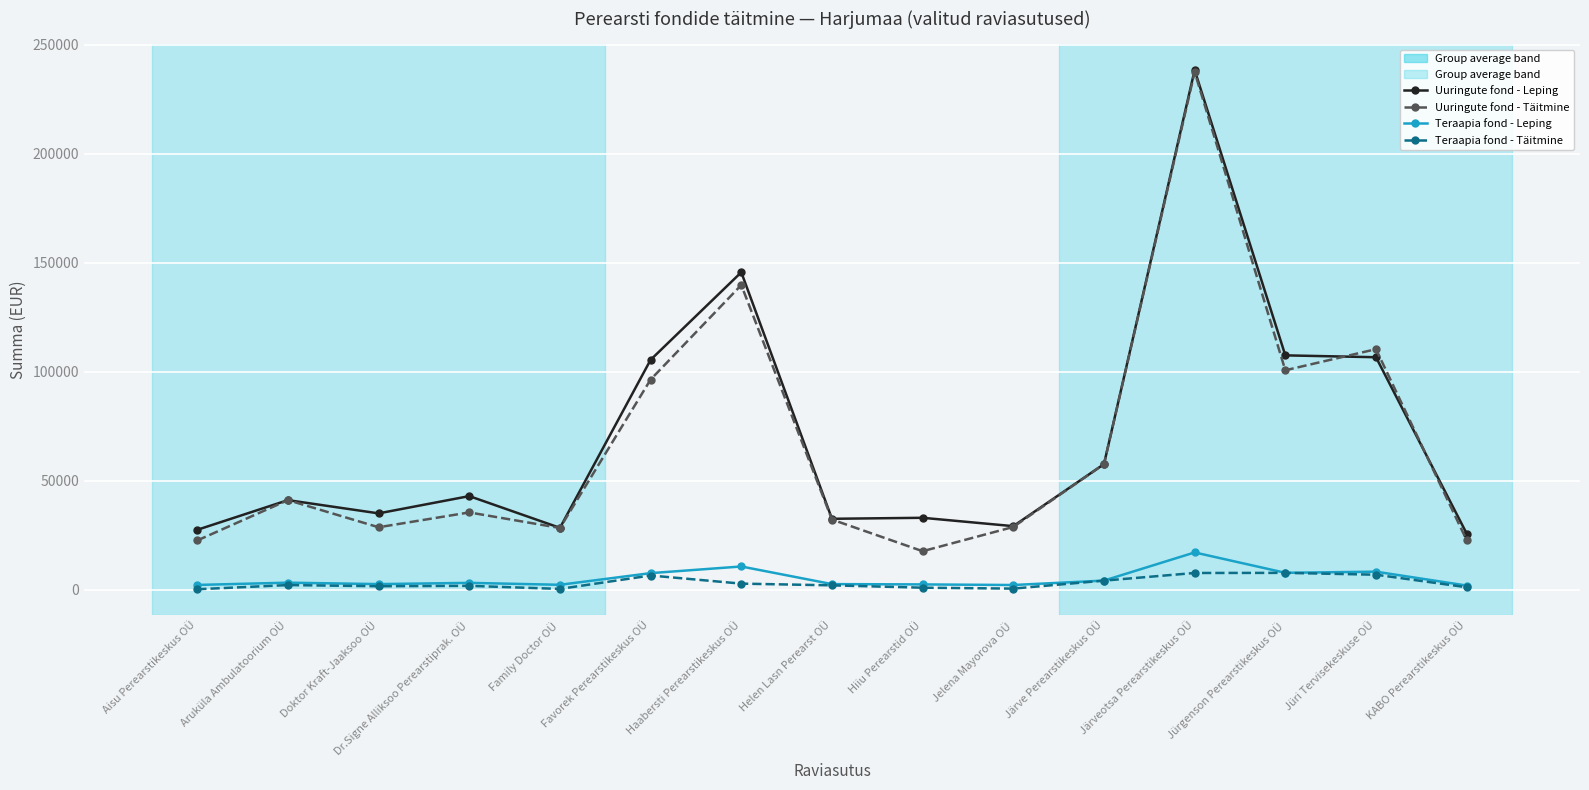

What is the minimum value shown in the chart?

135.3